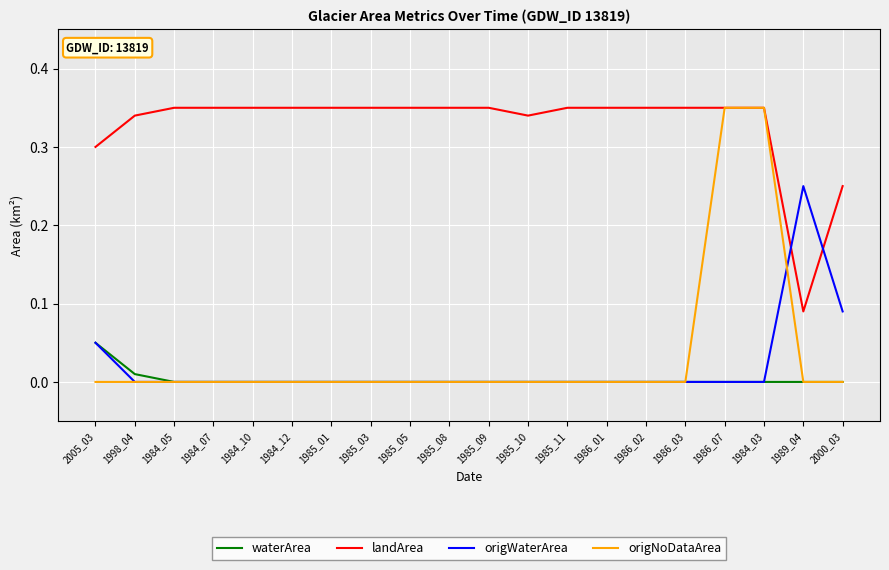

Is it true that waterArea equals 0.0 at 1986_01?

True